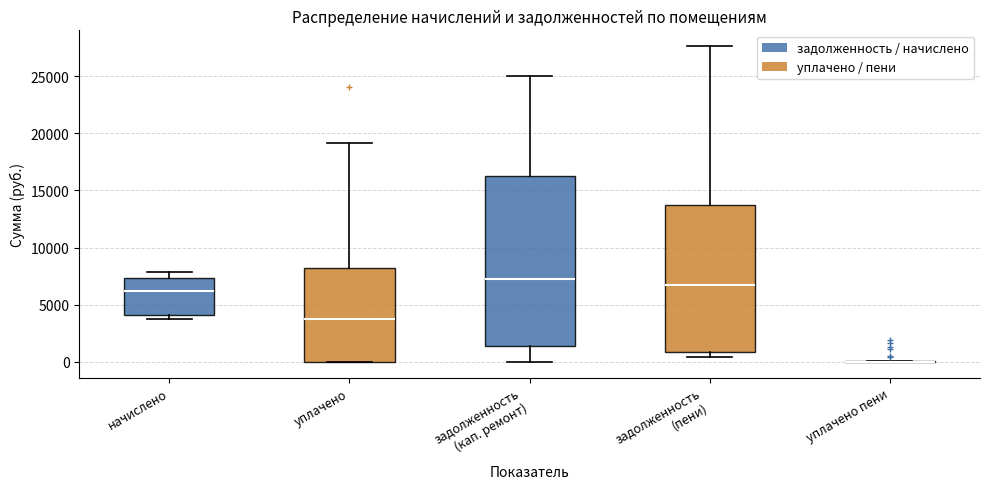

Reading left to right, transcribe this box plot: for each box, give where its median line is, the range the box spans, and where its two whiskers end, as read against the y-axis. The values are not printed on the chart, so give them approximately, as read against the axis.

начислено: median 6000, box 4000 to 7500, whiskers 4000 (just below the box's lower edge) to 8000
уплачено: median 4000, box 0 to 8000, whiskers 0 to 19000
задолженность (кап. ремонт): median 7000, box 1500 to 16500, whiskers 0 to 25000
задолженность (пени): median 6500, box 1000 to 13500, whiskers 500 to 27500
уплачено пени: box collapsed to a line at 0, whiskers 0 to 0